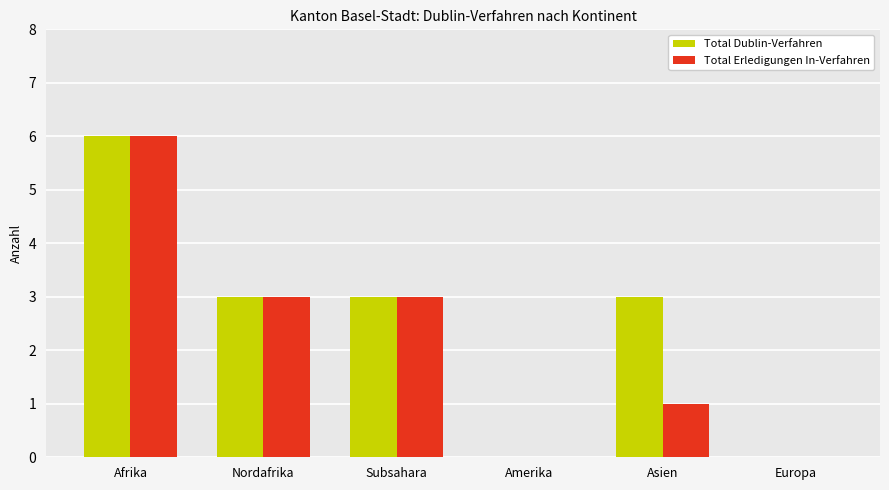

How many groups of bars are there?

6